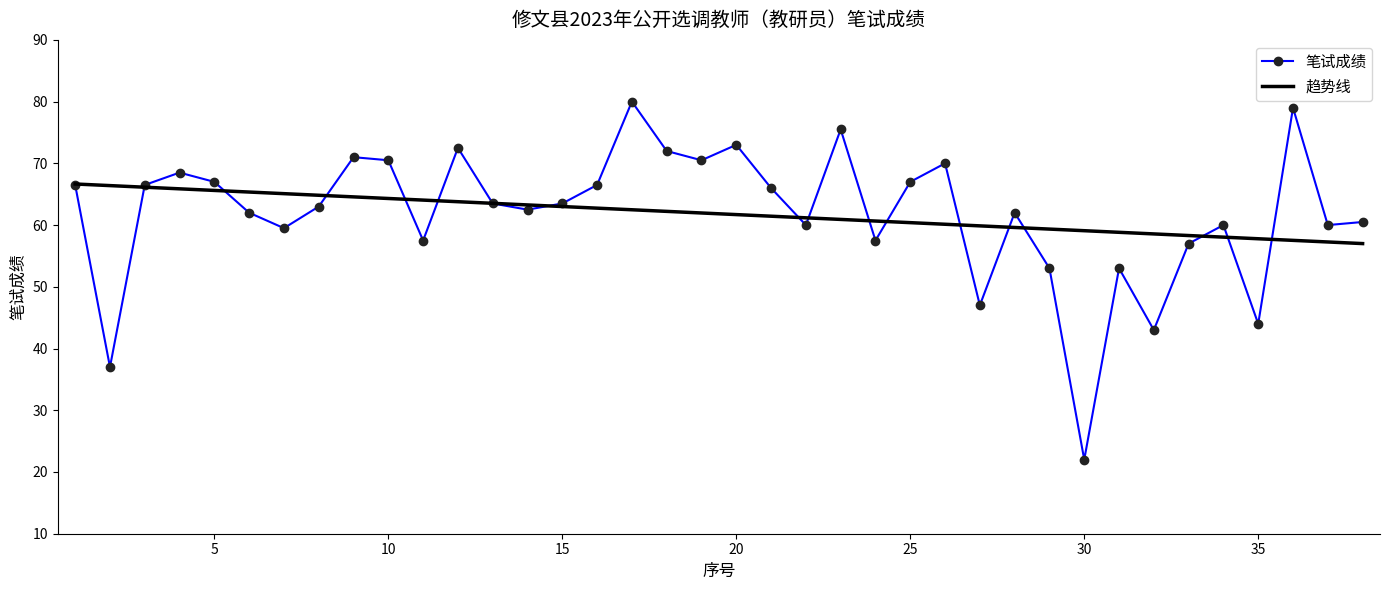

True or false: 笔试成绩 has more than 2 points higher than both neighbors.

True